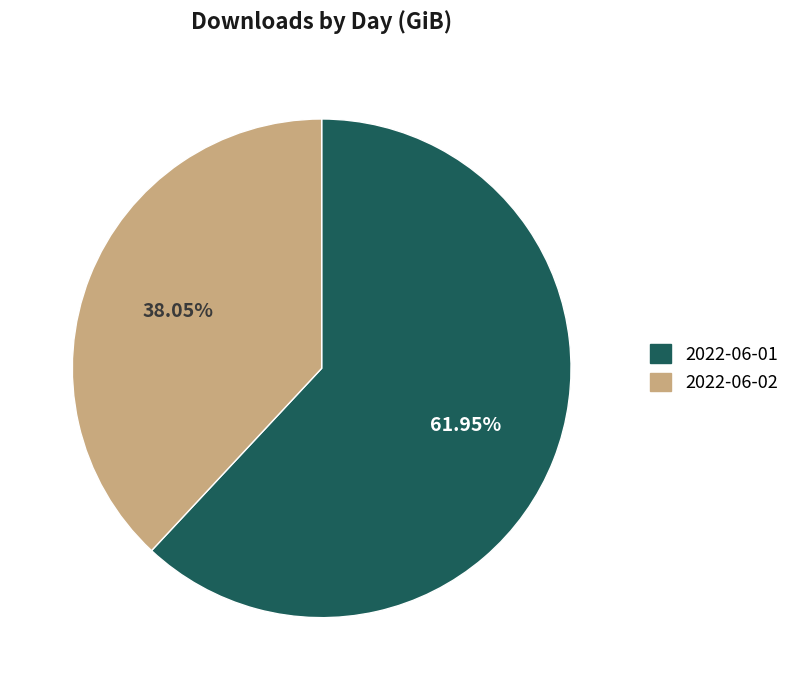

Which slice represents more than half of the pie?

2022-06-01